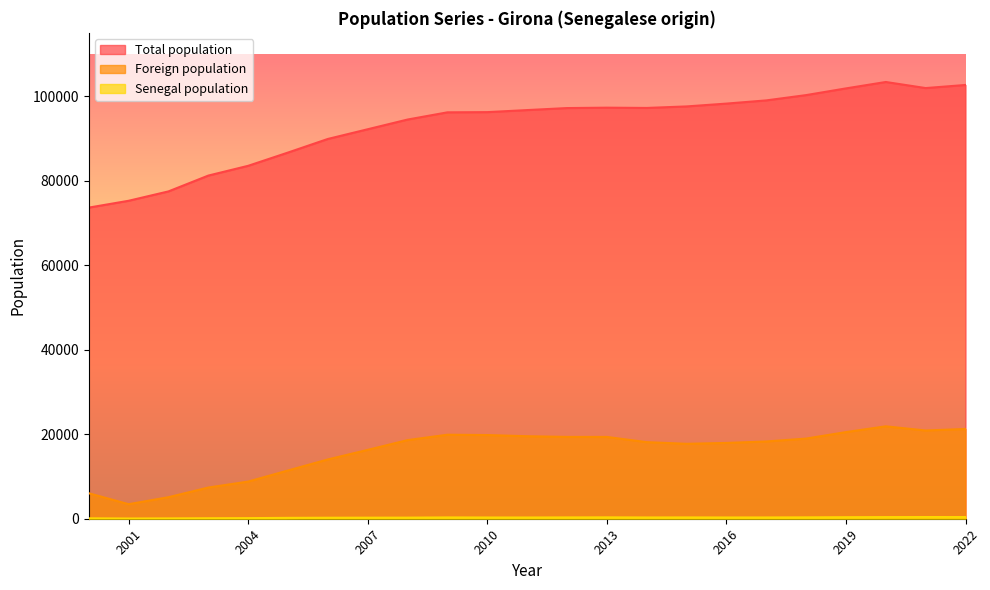

What are all the series names shown in the legend?

Total population, Foreign population, Senegal population